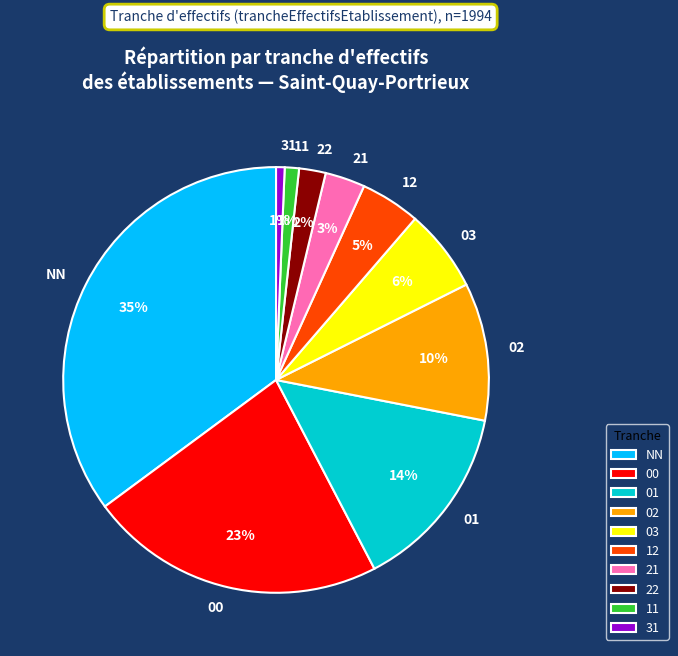

What is the largest slice in the pie chart?

NN